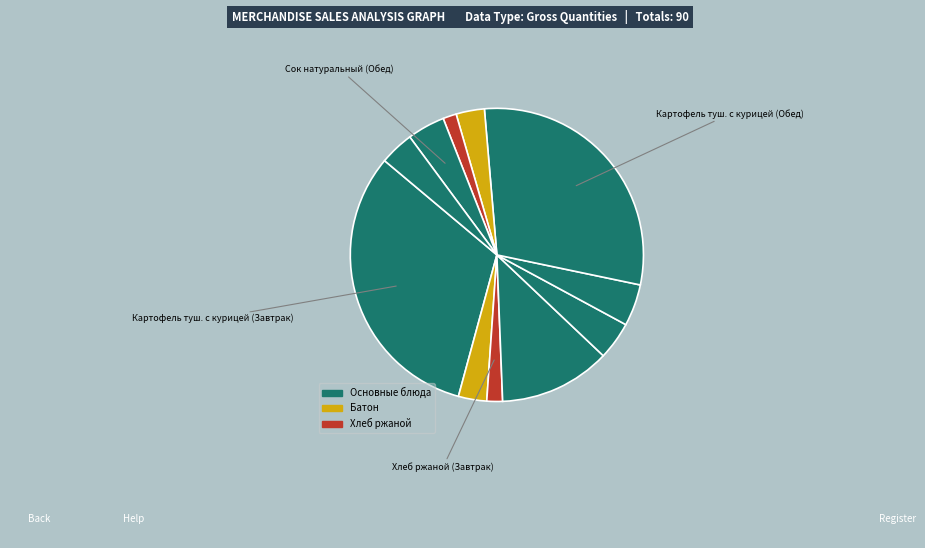

To the nearest percent, what is the difference between the largest and smallest slice percentages?

30%